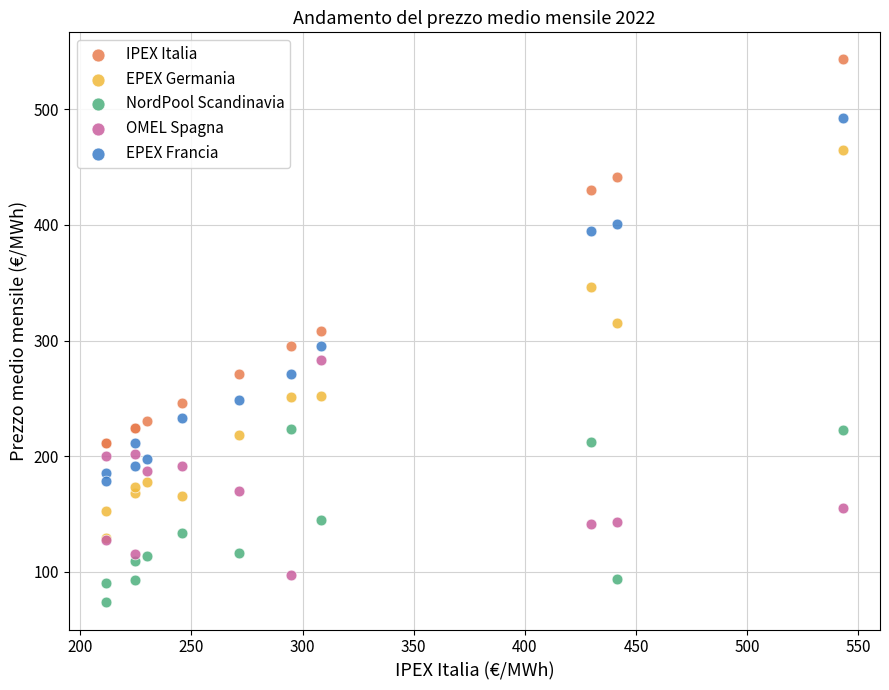

Which series has the largest Y range (max minus min)?

EPEX Germania